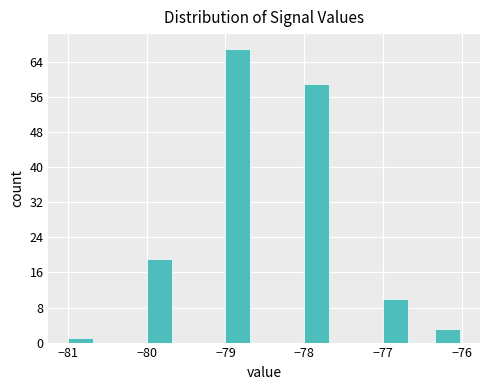

Around what value on the x-axis is the tallest bar? Give the approximate position of its centre, as read against the axis.

-78.8